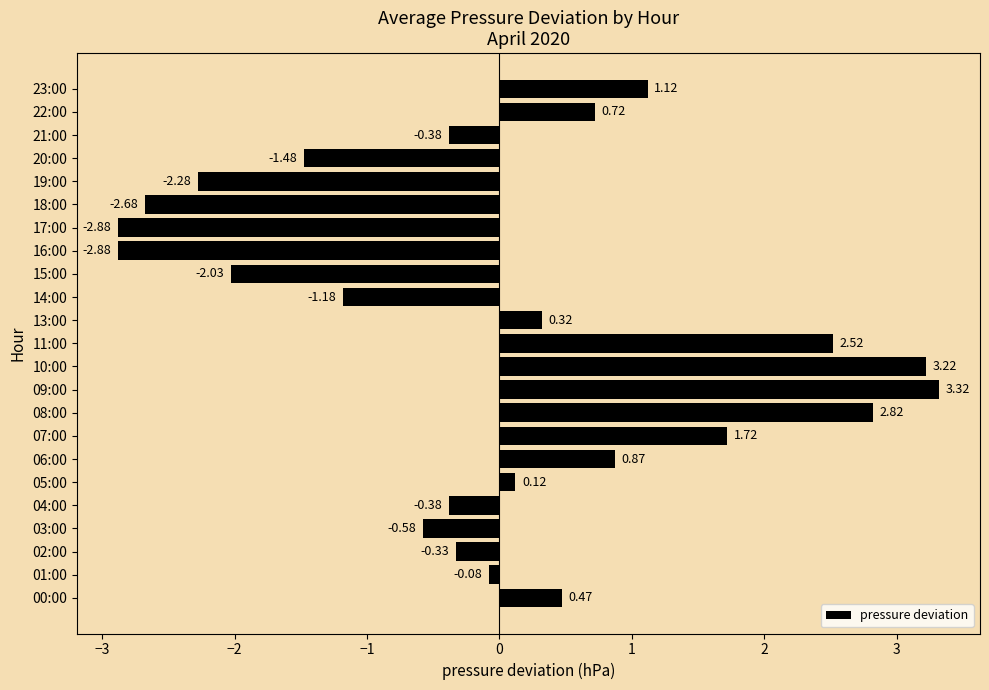

What is the difference between the maximum and minimum values?

6.2